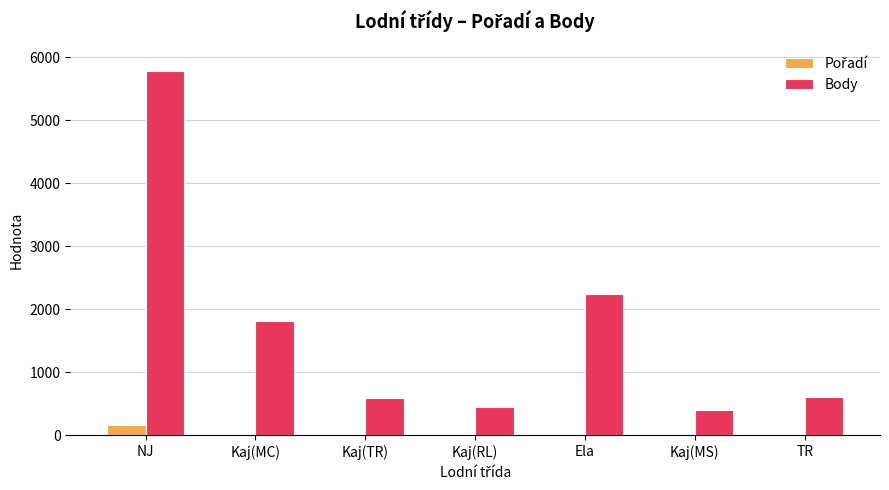

Which label corresponds to the largest value in the chart?

NJ